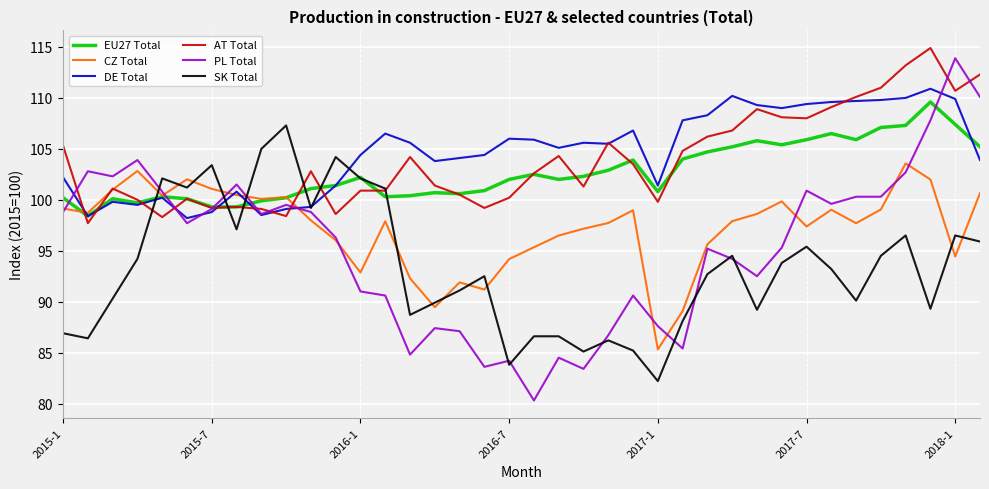

Which series ends up on top after the final intersection of SK Total and AT Total?

AT Total